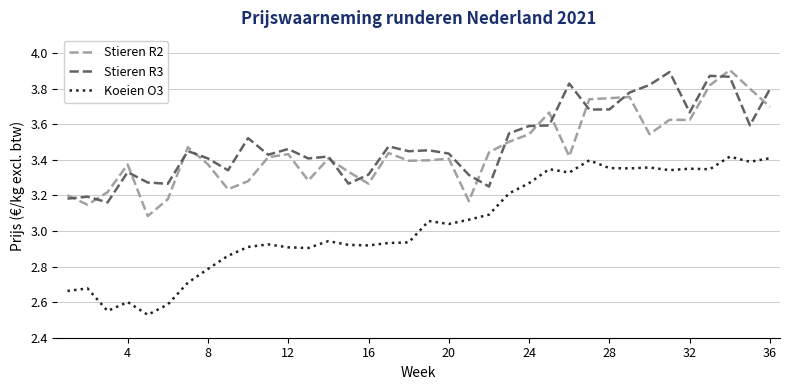

True or false: Koeien O3 and Stieren R3 cross at least once.

False